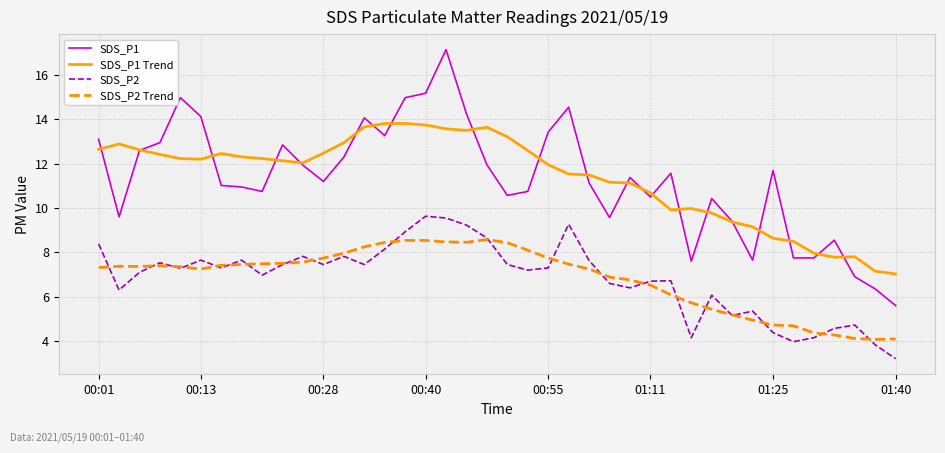

Which series has the widest spread of values?

SDS_P1